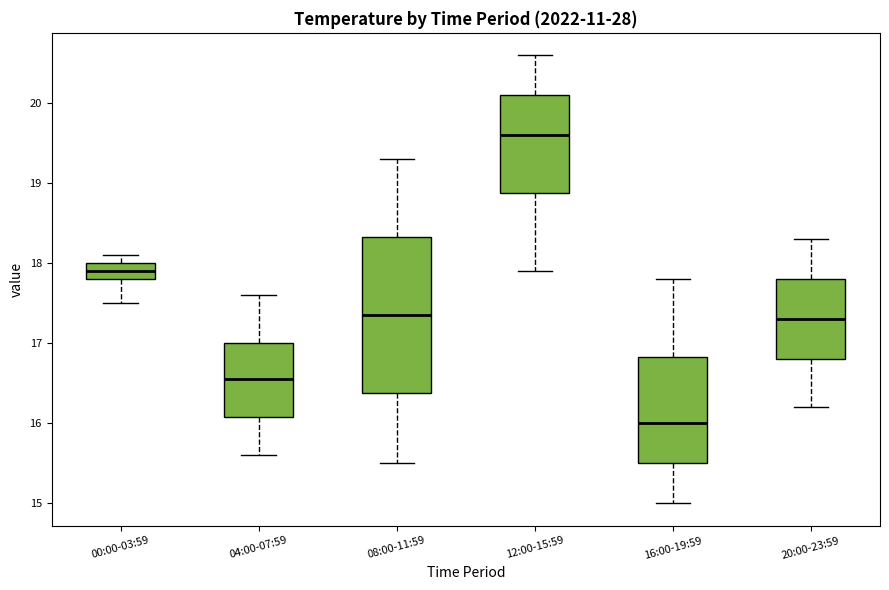

Comparing the boxes themselves (not the whiskers), which one is the tallest?

08:00-11:59